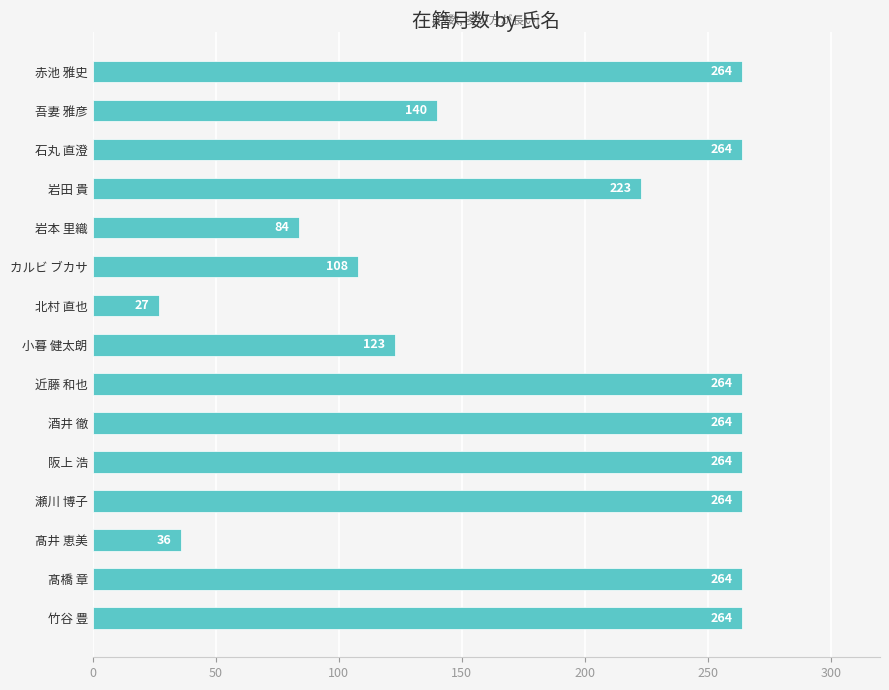

At which category does the chart reach its minimum across all series?

北村 直也